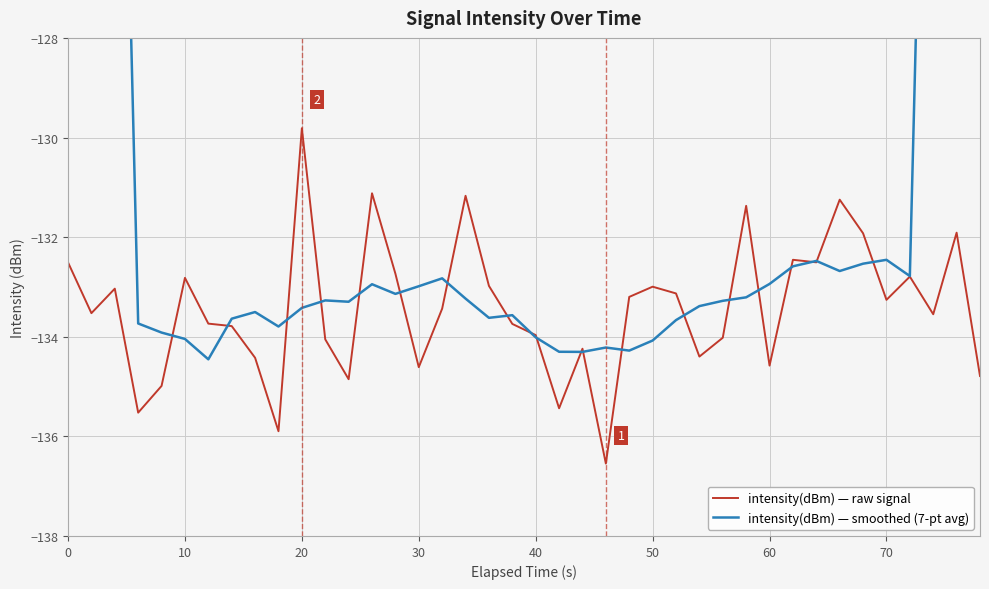

Does the chart display data point markers on the line(s)?

No